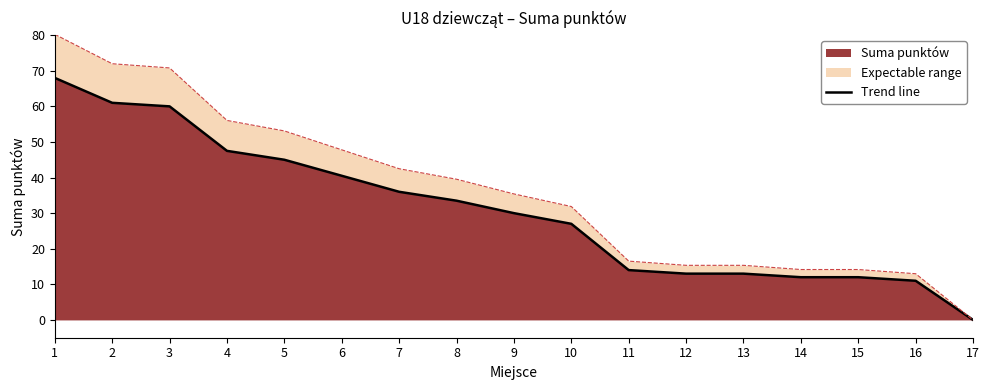

Reading left to right, transcribe all the data shown in this chart.

1=68.0	2=61.0	3=60.0	4=47.5	5=45.0	6=40.5	7=36.0	8=33.5	9=30.0	10=27.0	11=14.0	12=13.0	13=13.0	14=12.0	15=12.0	16=11.0	17=0.0